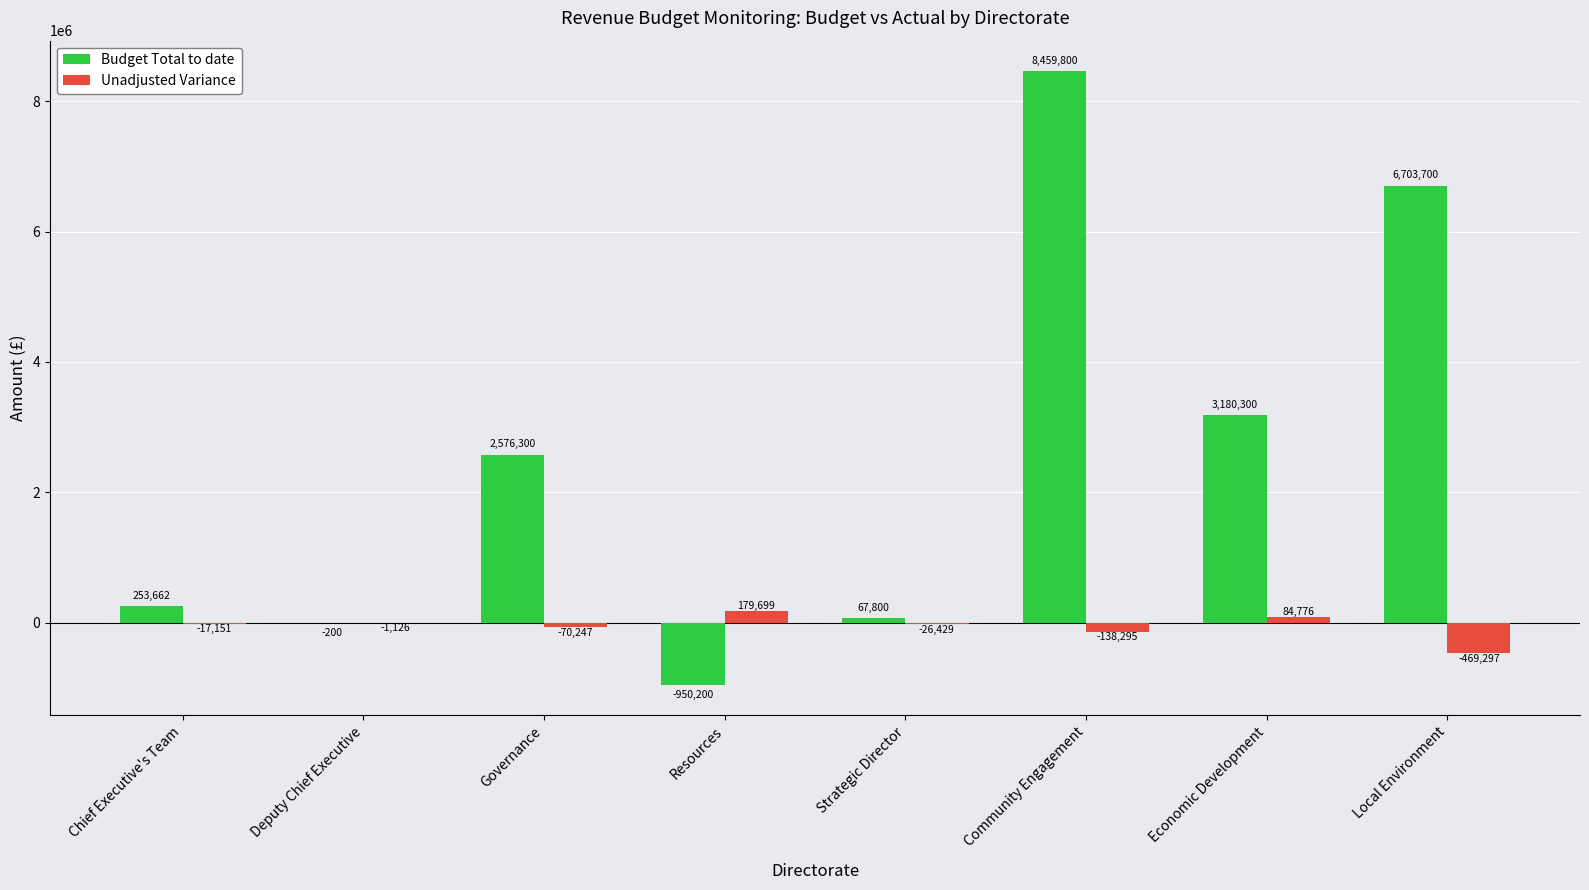

How many groups of bars are there?

8